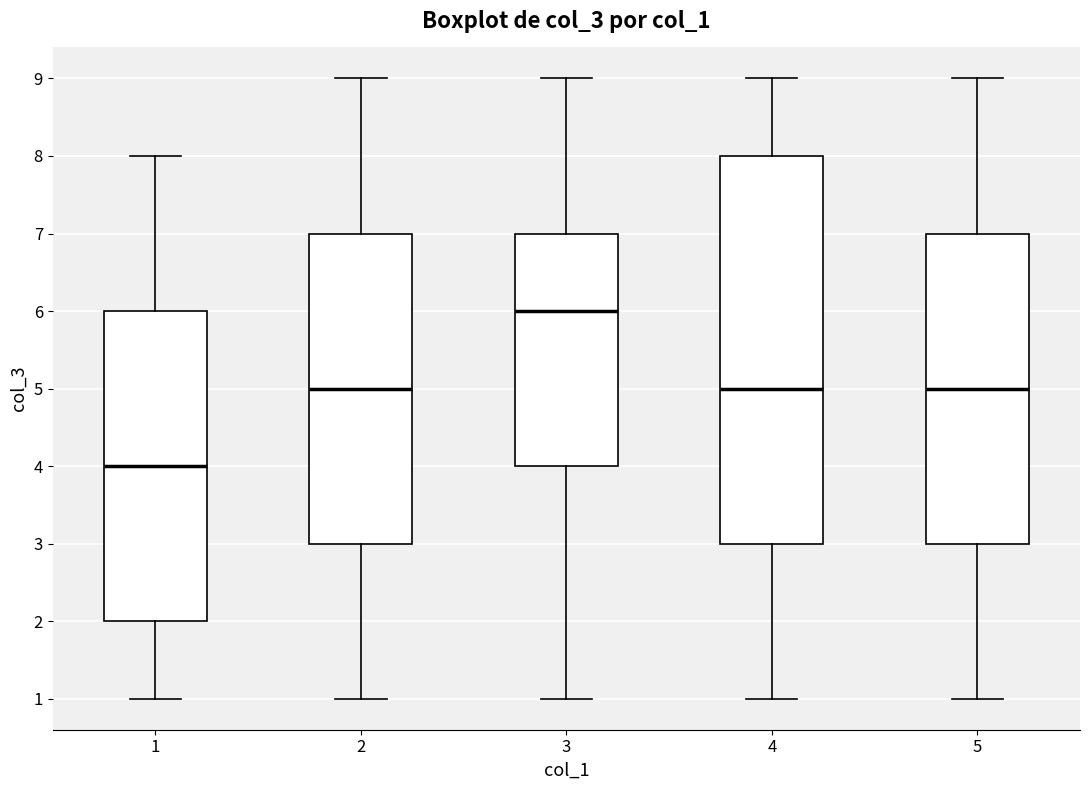

Which box is the tallest, from its lower edge to its upper edge?

4